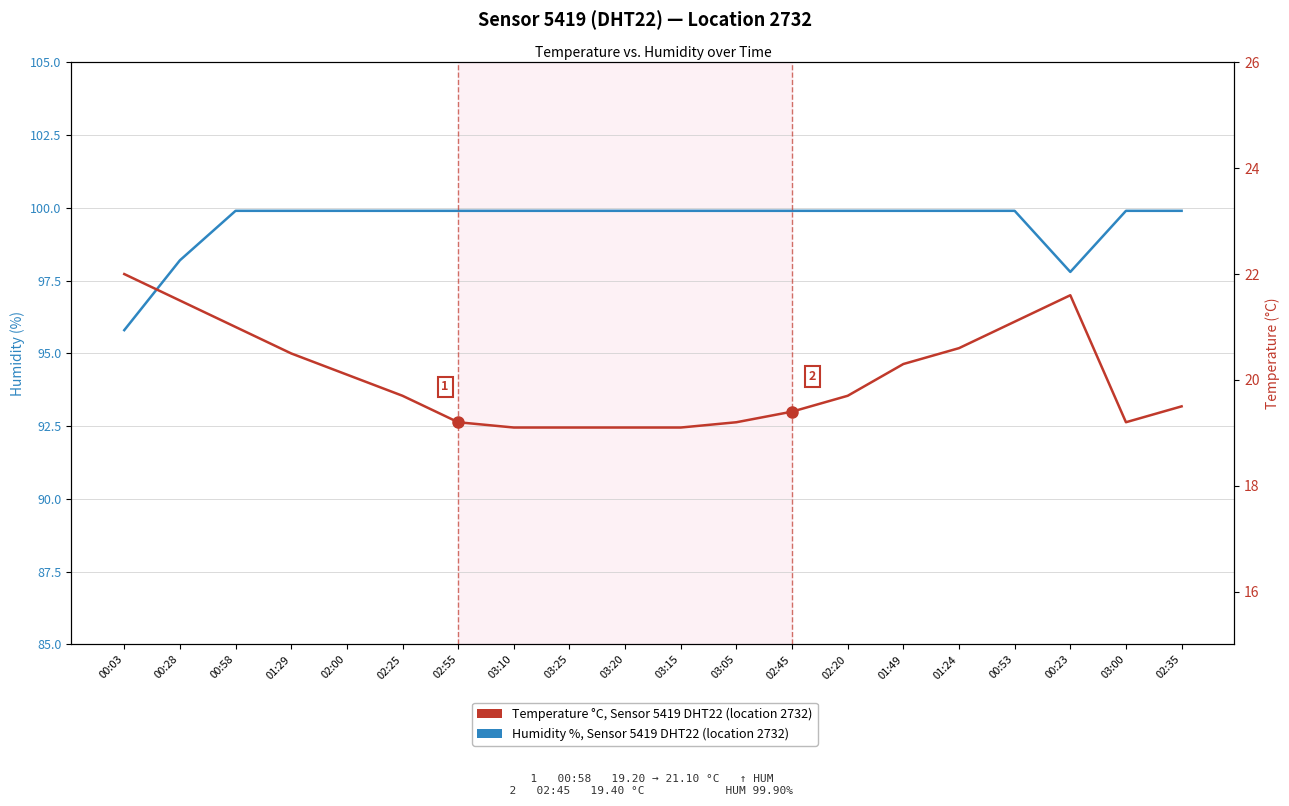

List the series in order of their overall mean, lowest first.

Temperature °C, Sensor 5419 DHT22, Humidity %, Sensor 5419 DHT22